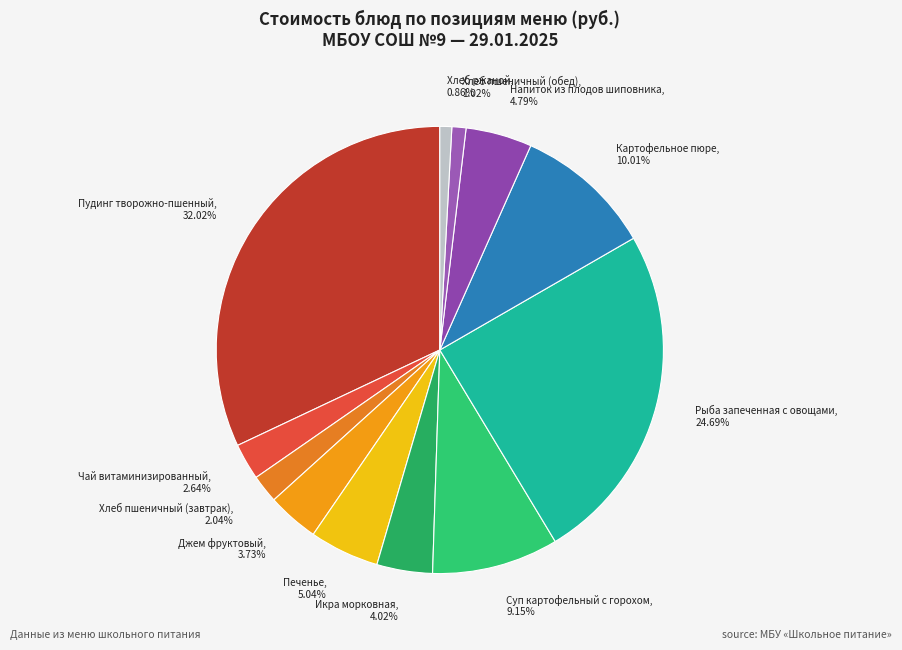

Count the number of slices in the pie.

12